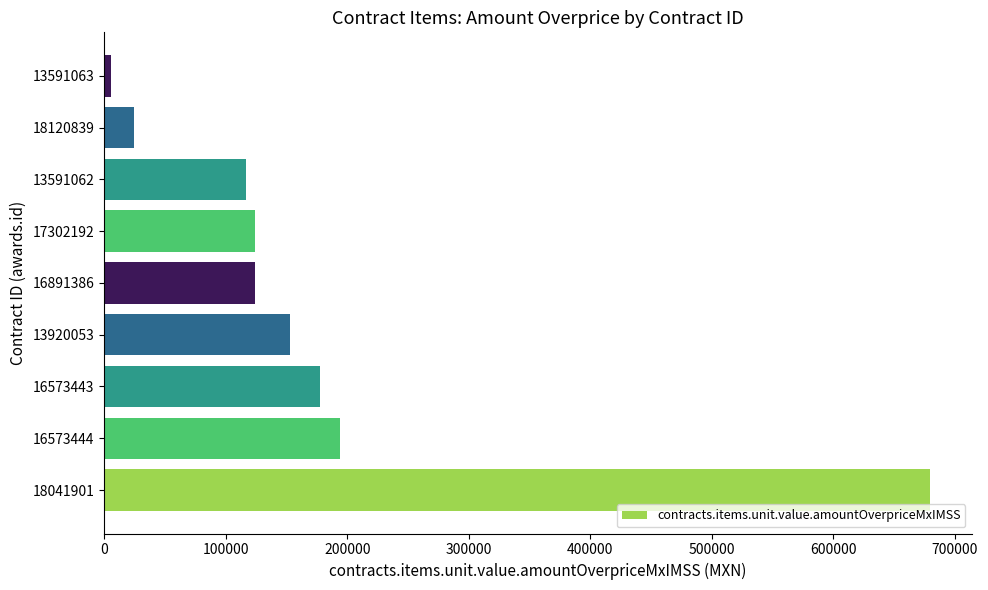

True or false: the data shows 124200.6 at 16891386.

True